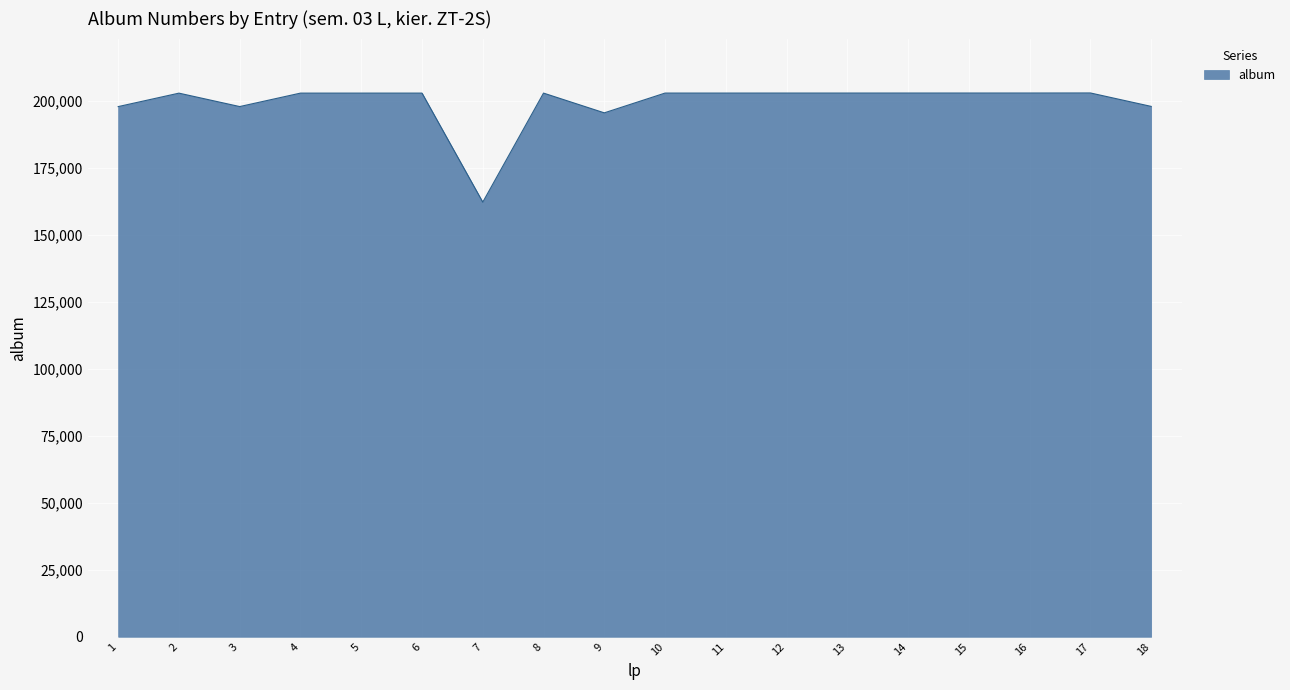

Where is the data nearest to the value 182485?

9